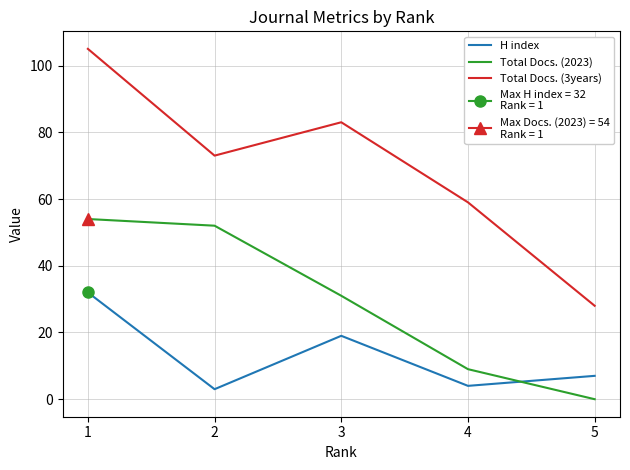

Reading left to right, transcribe all the data shown in this chart.

H index: 32	3	19	4	7
Total Docs. (2023): 54	52	31	9	0
Total Docs. (3years): 105	73	83	59	28